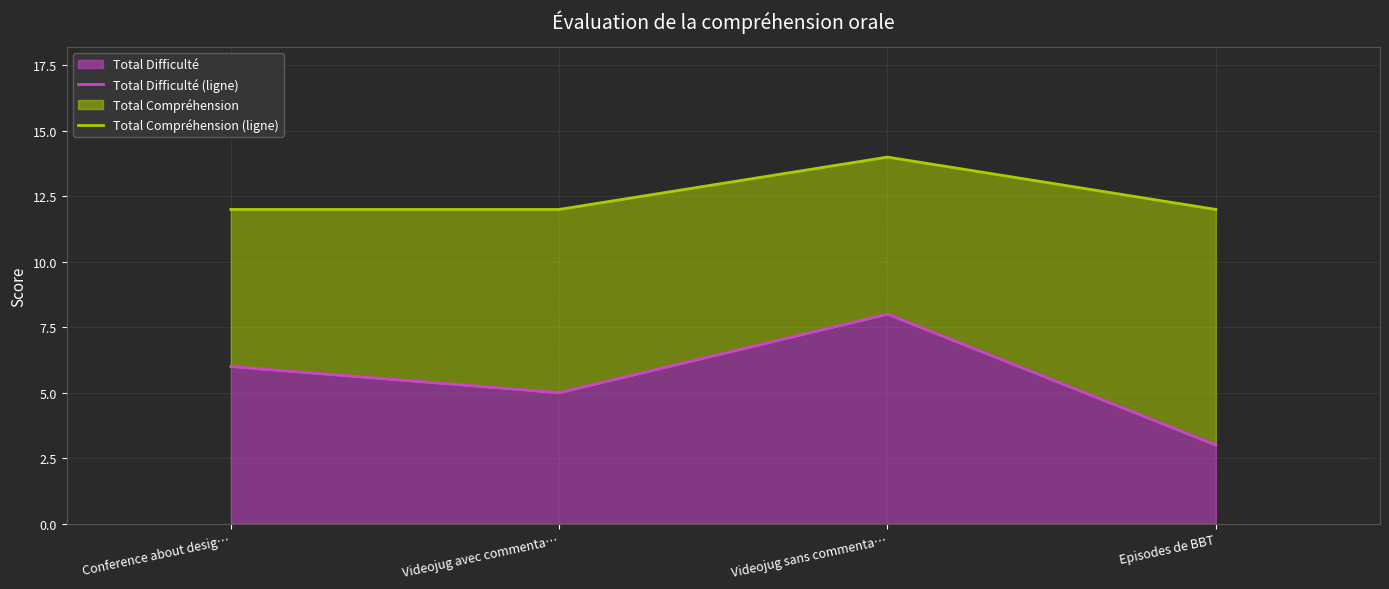

Rank the categories by Total Difficulté value from highest to lowest.

Videojug sans commenta…, Conference about desig…, Videojug avec commenta…, Episodes de BBT